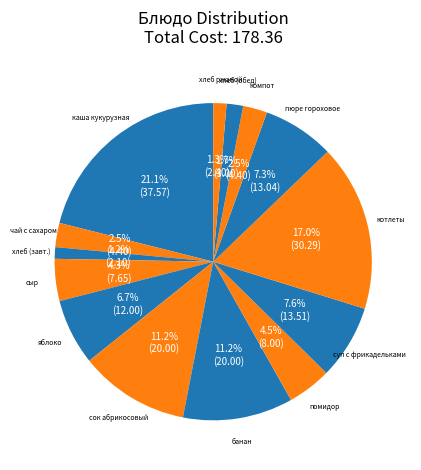

How many segments does this pie chart have?

14